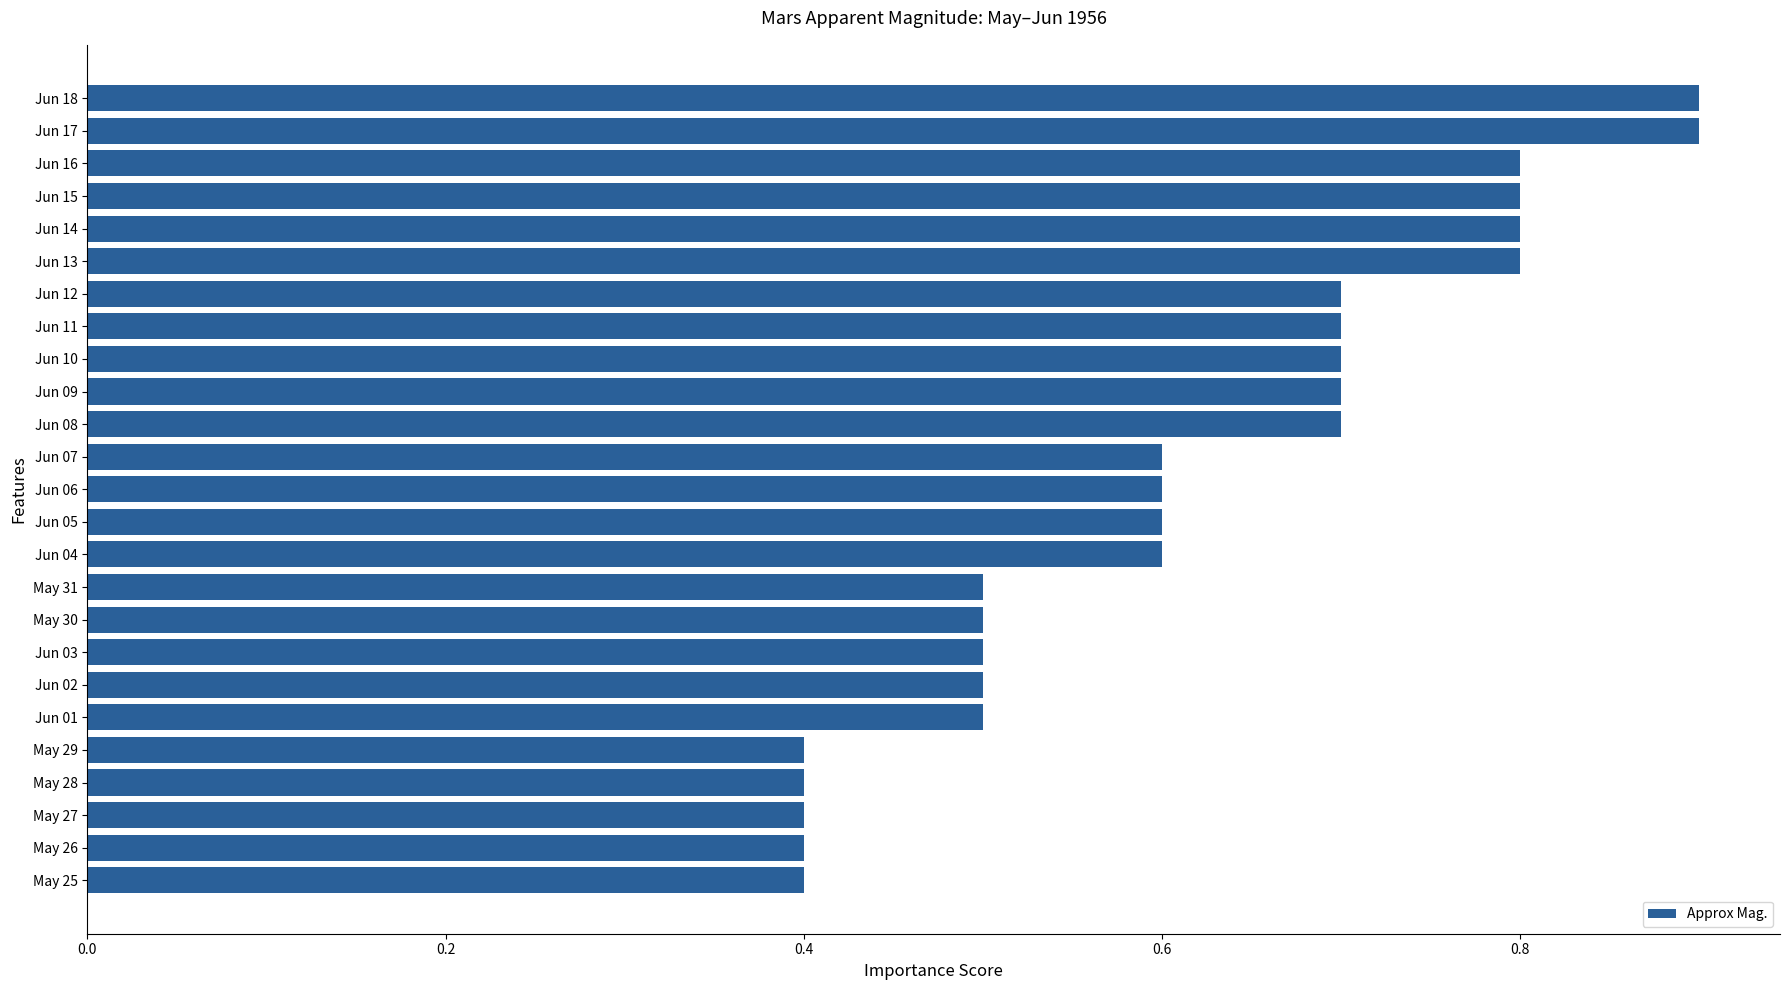

Count the values in the range 0 to 1.

25